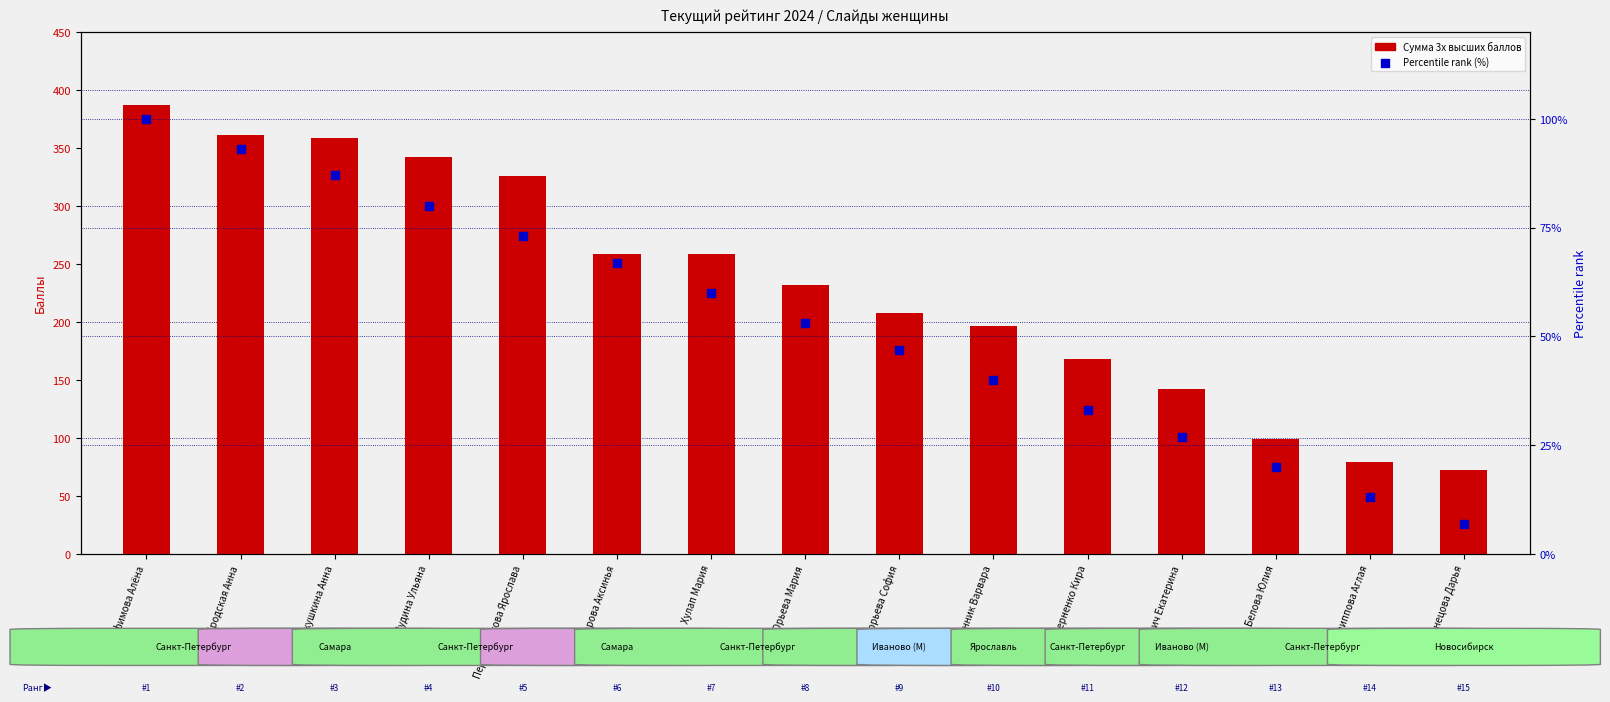

At which category is the sum across all series the highest?

Ефимова Алёна